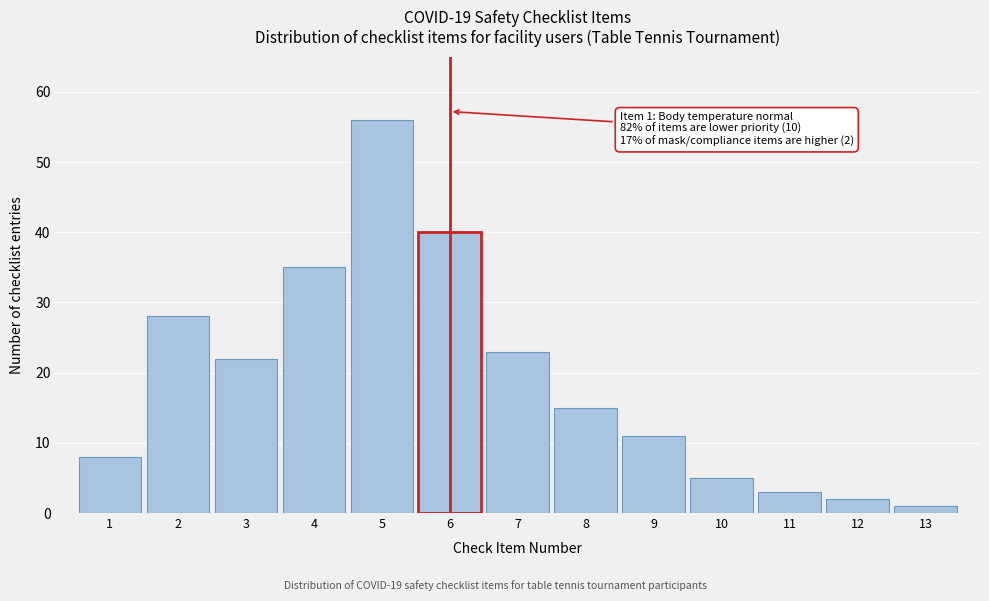

Reading right to left, what are all the values shown in this chart?

13=1	12=2	11=3	10=5	9=11	8=15	7=23	6=40	5=56	4=35	3=22	2=28	1=8